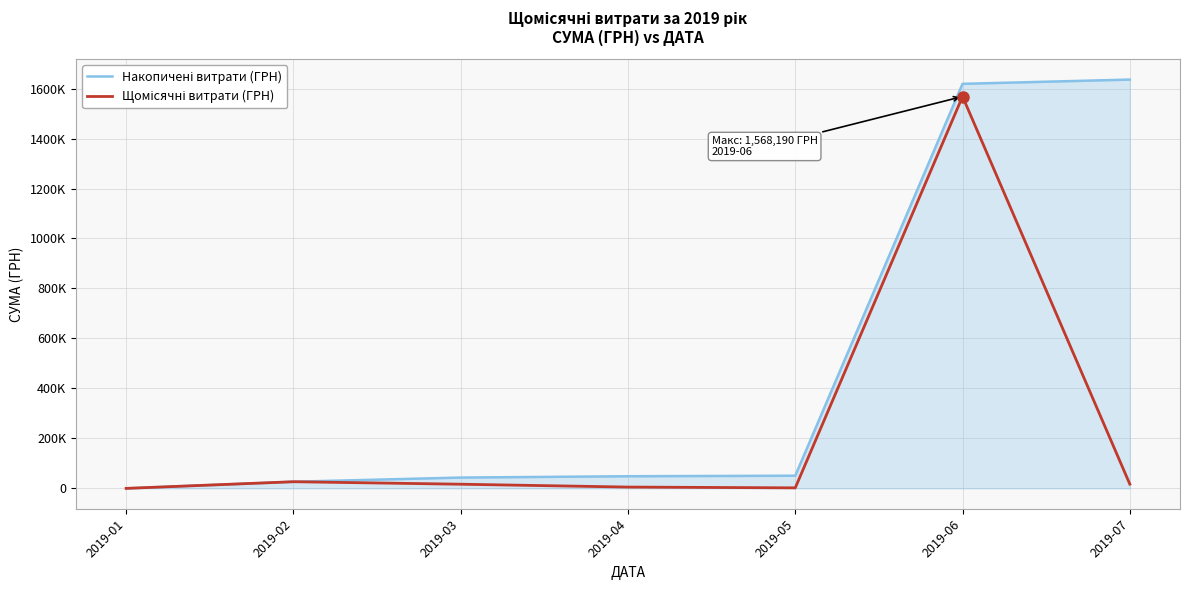

True or false: Щомісячні витрати (ГРН) and Накопичені витрати (ГРН) cross at least once.

False